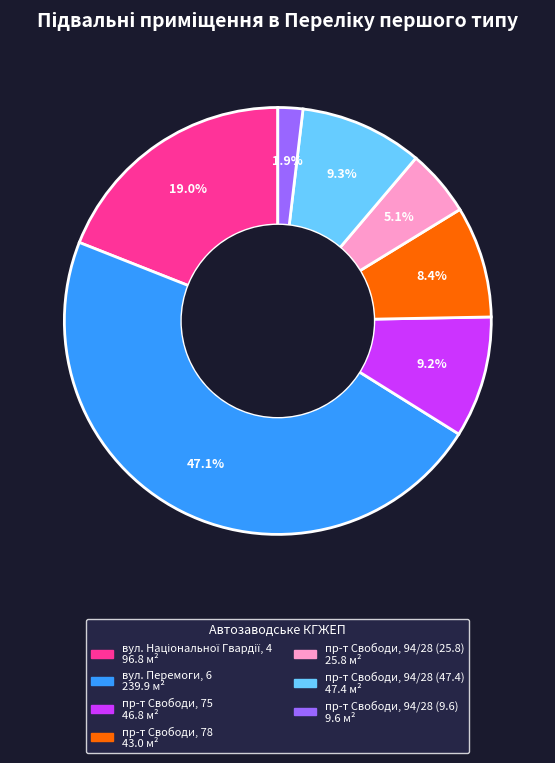

Which slice is the largest?

вул. Перемоги, 6